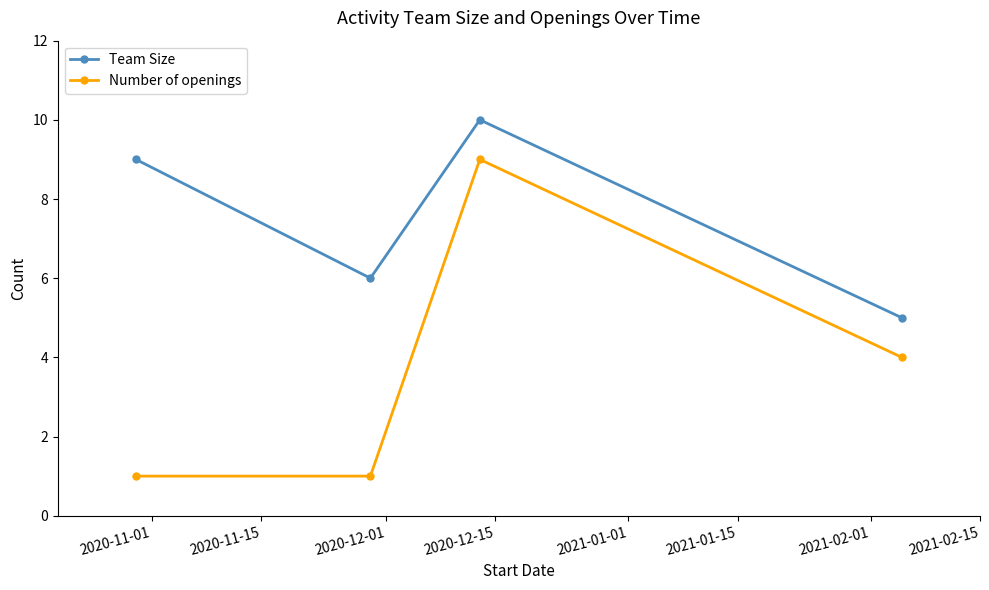

Which series has the widest spread of values?

Number of openings